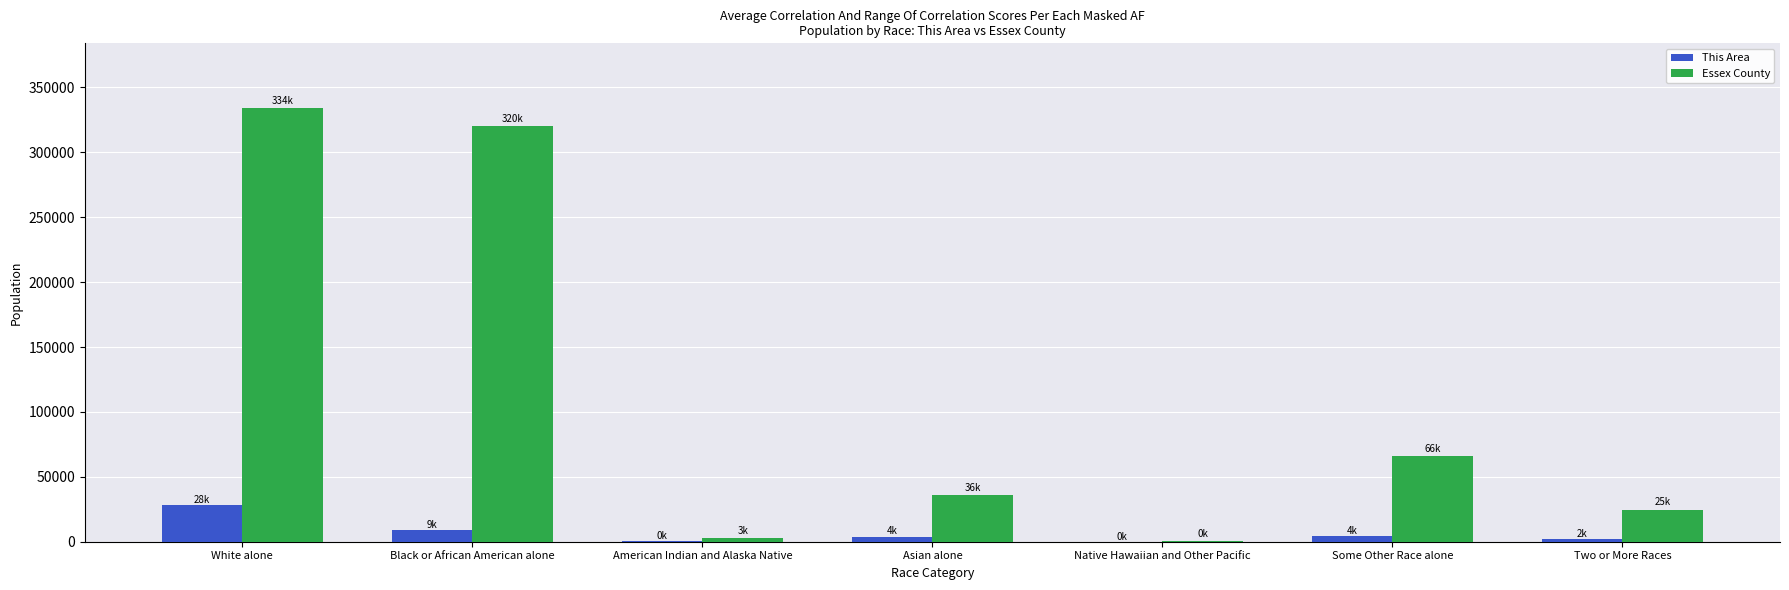

Where is Essex County nearest to the value 167077?

Some Other Race alone